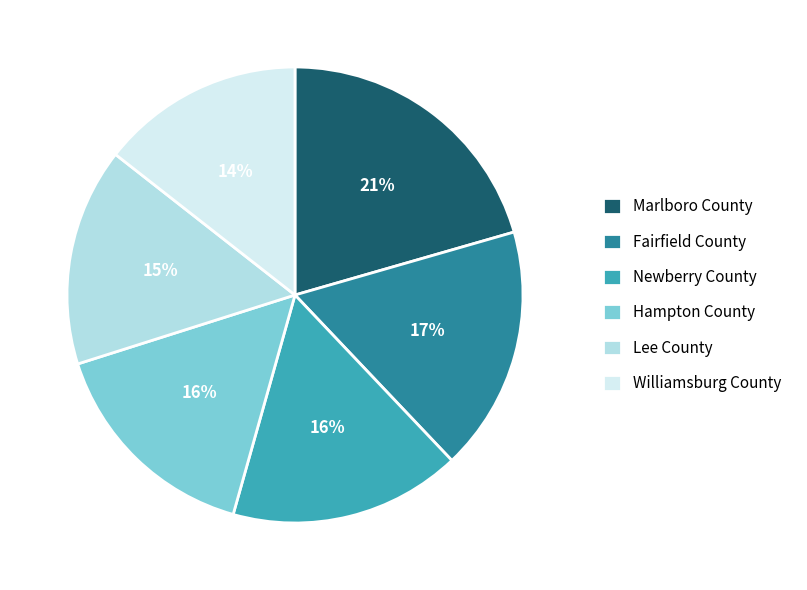

What percentage is the Marlboro County slice, to the nearest percent?

21%